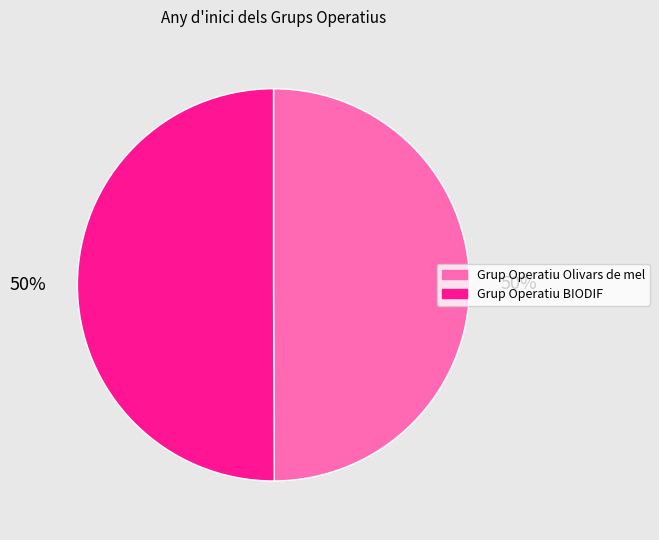

True or false: Grup Operatiu Olivars de mel accounts for 50% of the total.

True